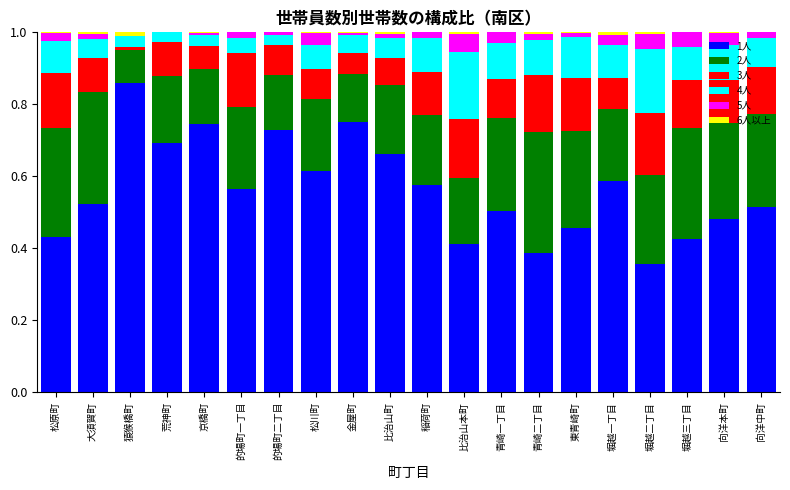

Which category has the highest value in the 1人 series?

猿猴橋町